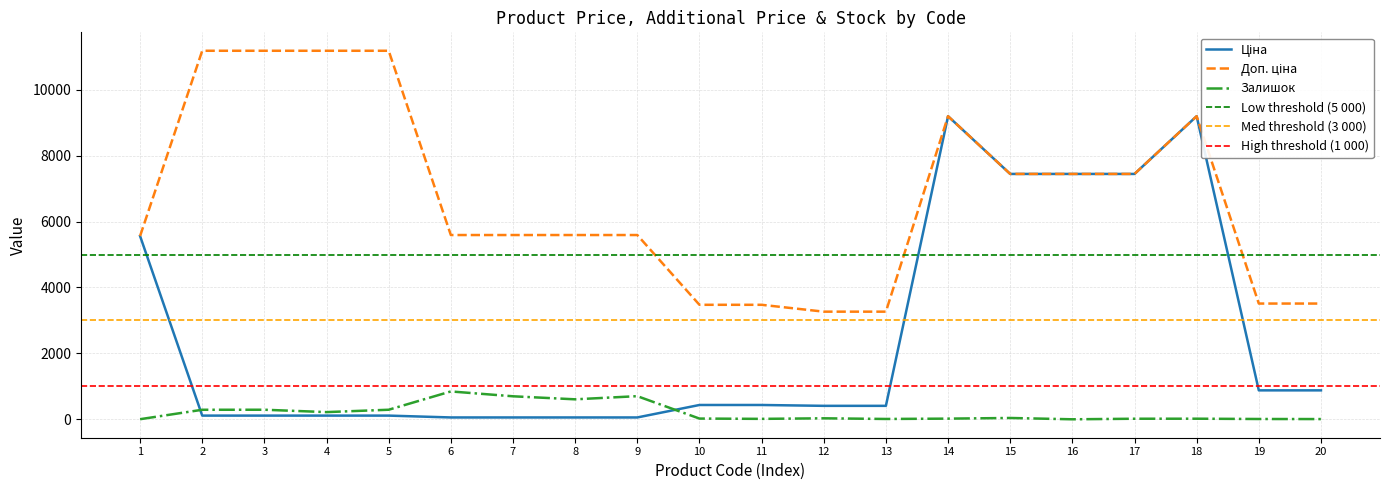

How many values in the Доп. ціна series exceed 5591?

9